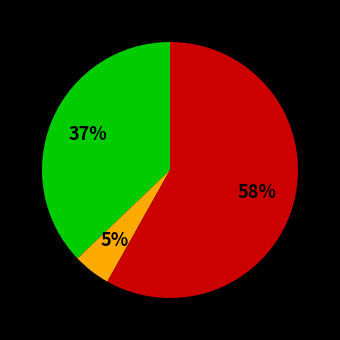

Is there any slice that represents more than half of the pie?

Yes